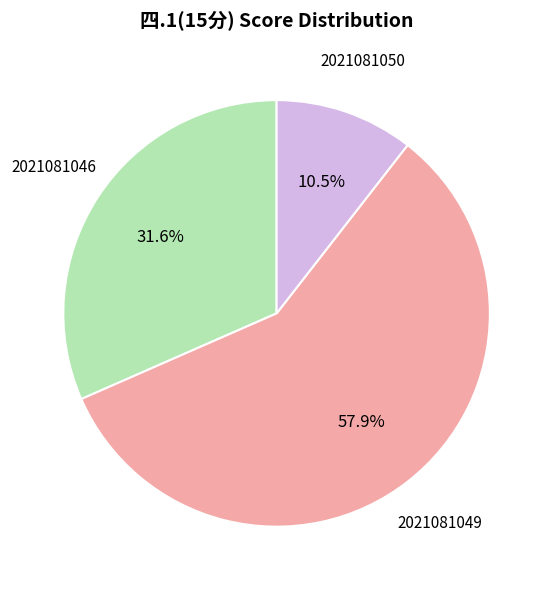

Does 2021081050 account for over 50% of the chart?

No